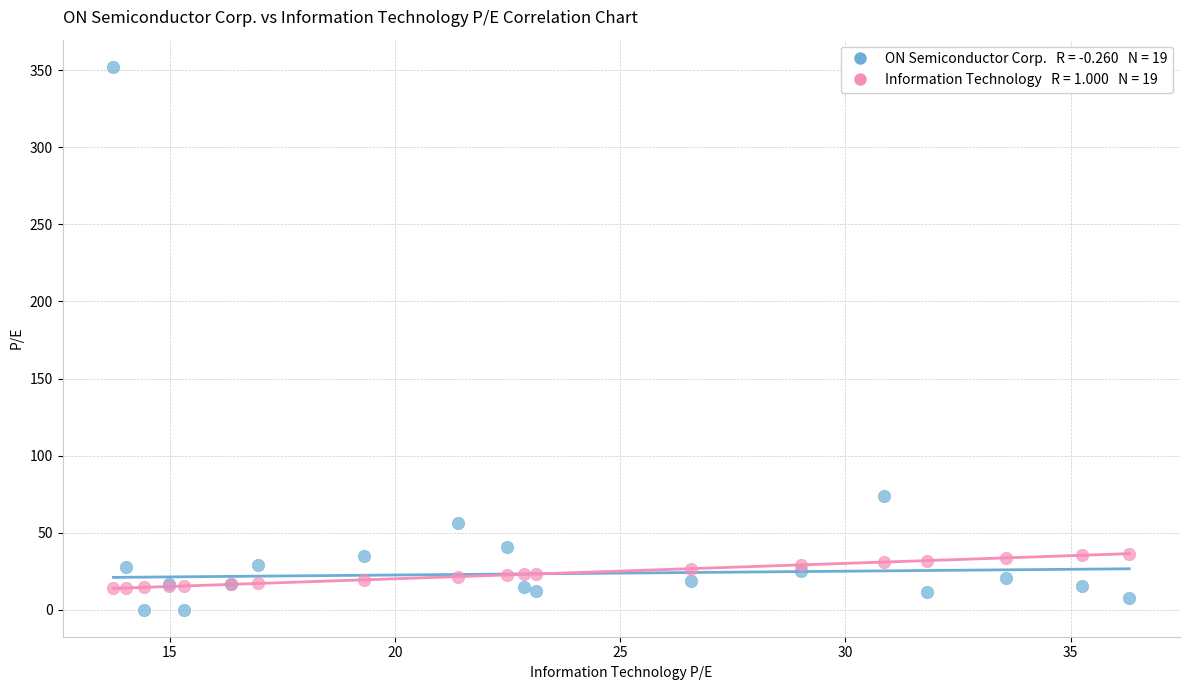

Across all series, what Y value is closest to 176?

73.6